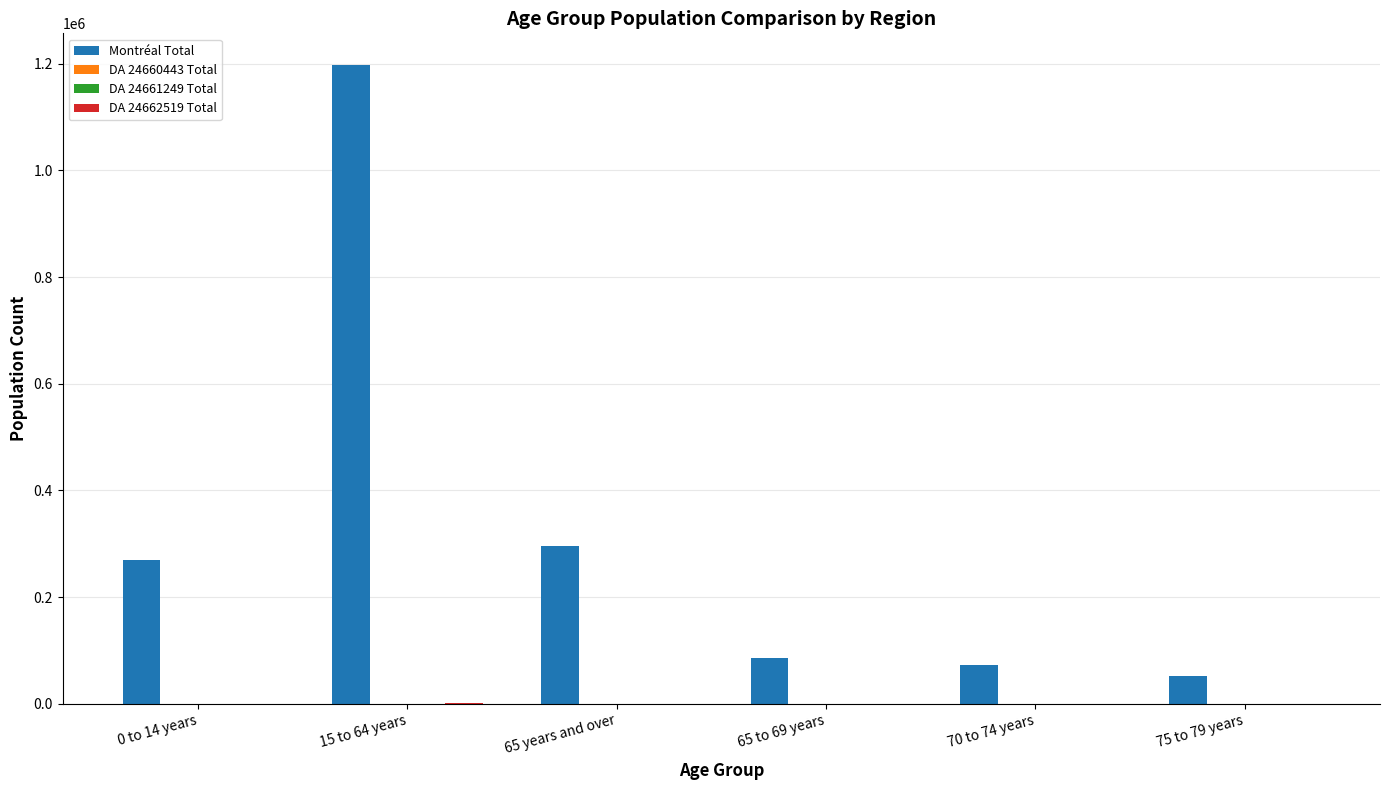

Which series has the largest total across all categories?

Montréal Total